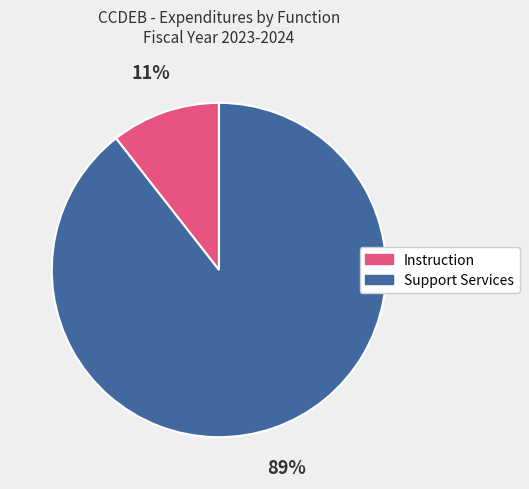

To the nearest percent, what portion does Support Services represent?

89%